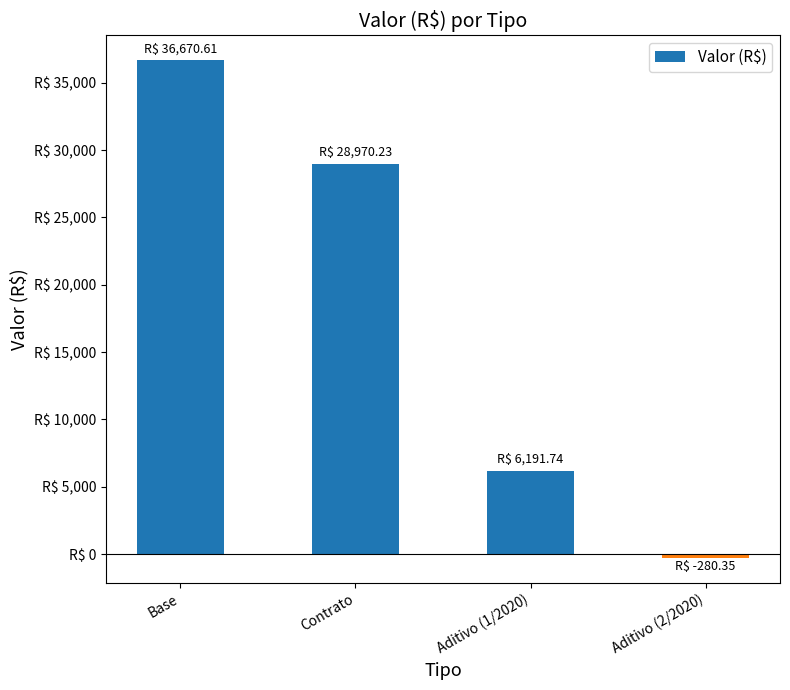

List the labels in order of value, smallest first.

Aditivo (2/2020), Aditivo (1/2020), Contrato, Base